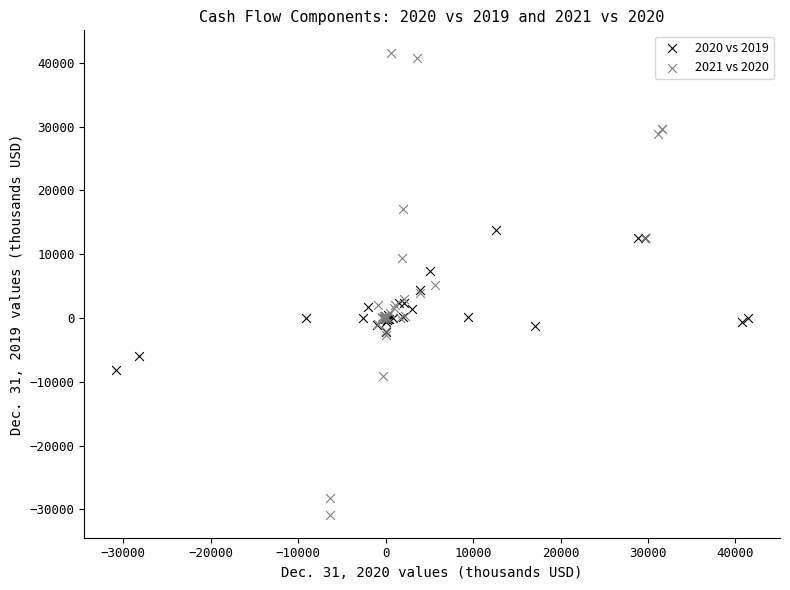

Which series contains the lowest Y value?

2021 vs 2020